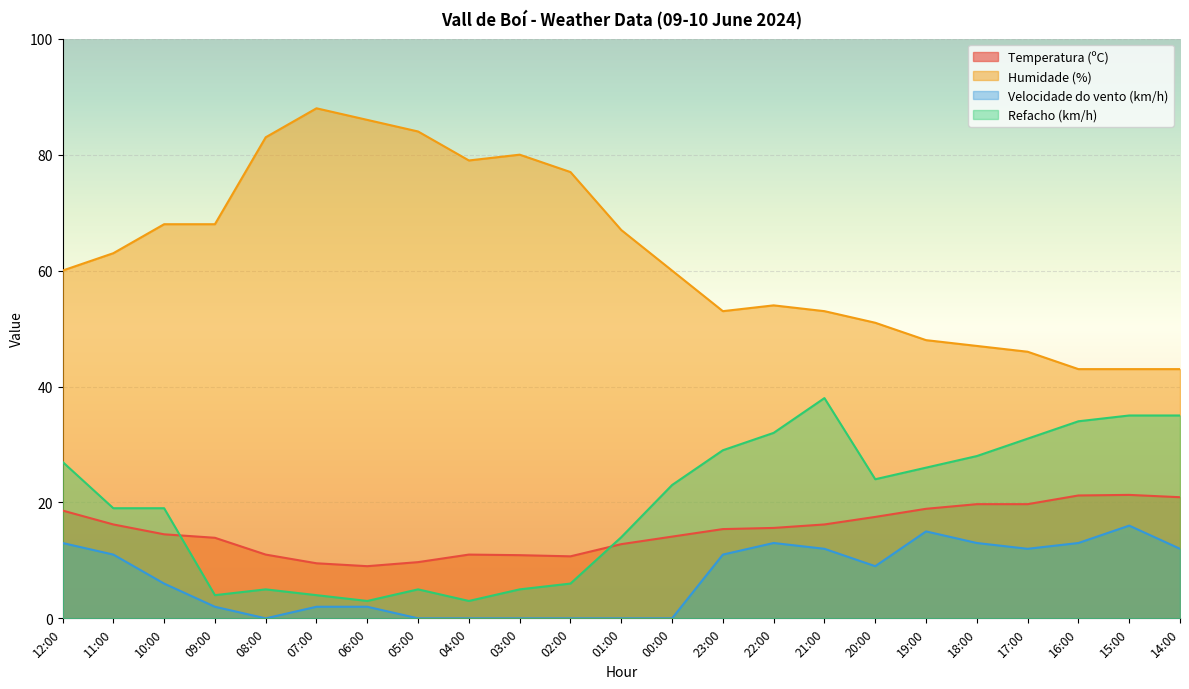

At which category does Humidade (%) reach its first local valley?

04:00